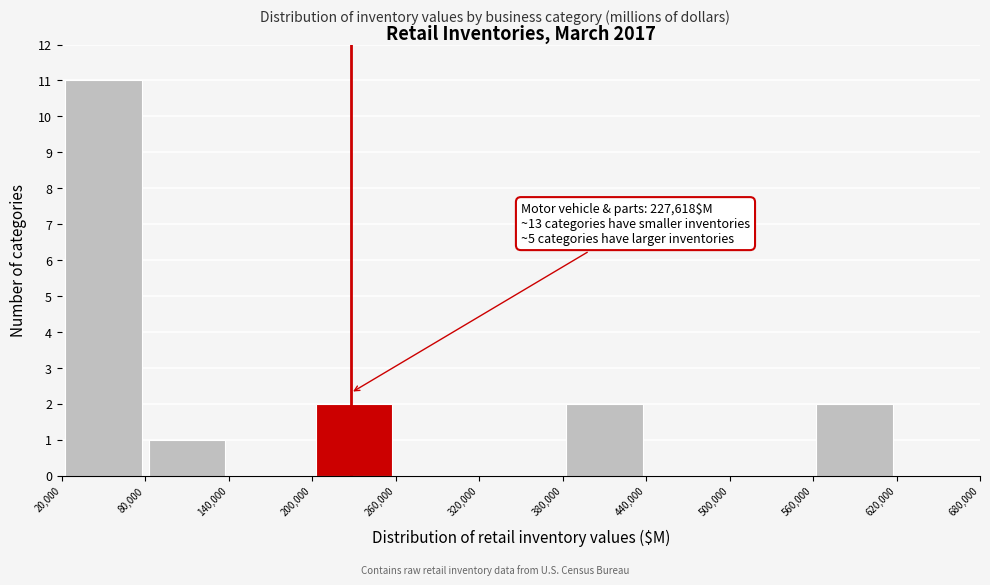

Which range on the x-axis has the tallest bar?

20,000 to 80,000